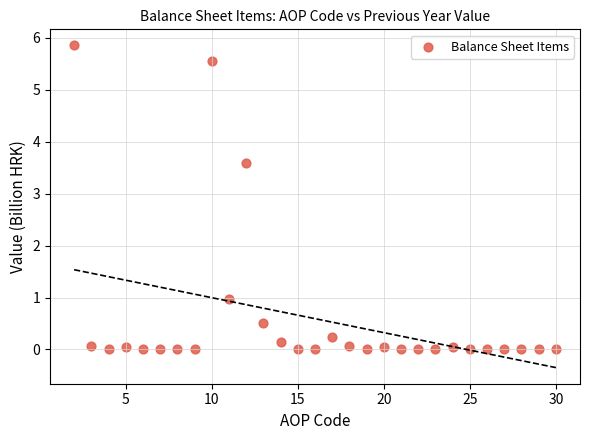

What is the range of X values (max minus min)?

28.0